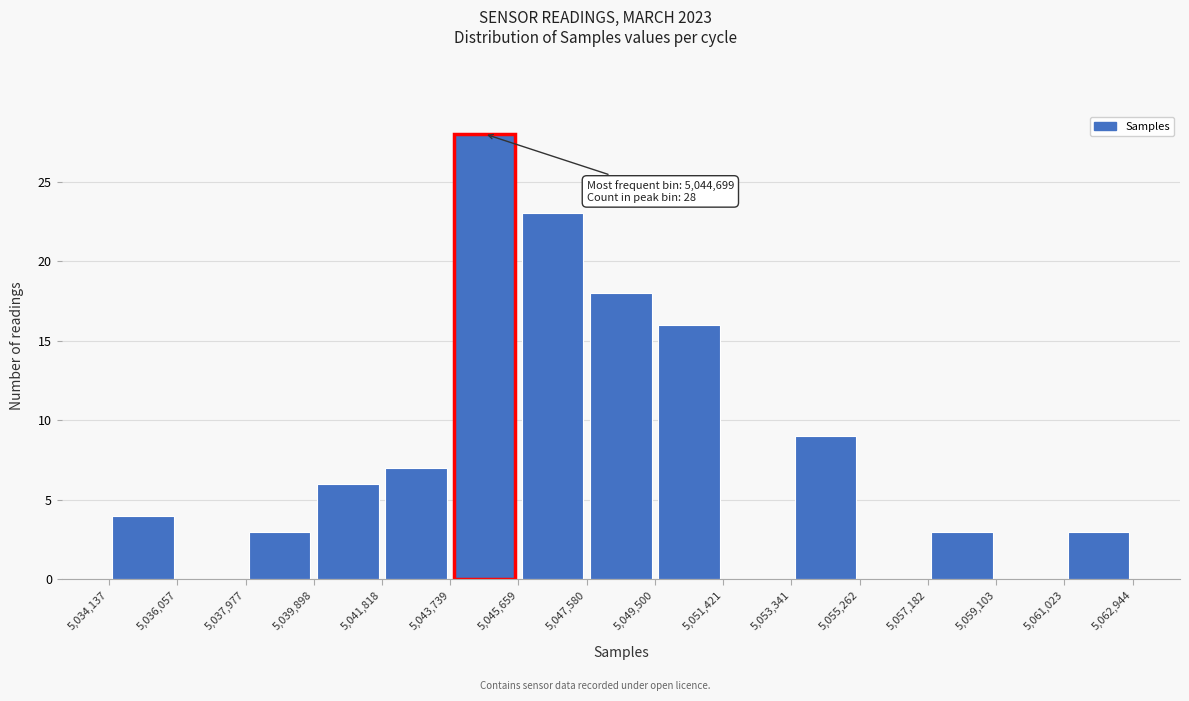

Over which range of the x-axis is the bar tallest?

5,043,739 to 5,045,659